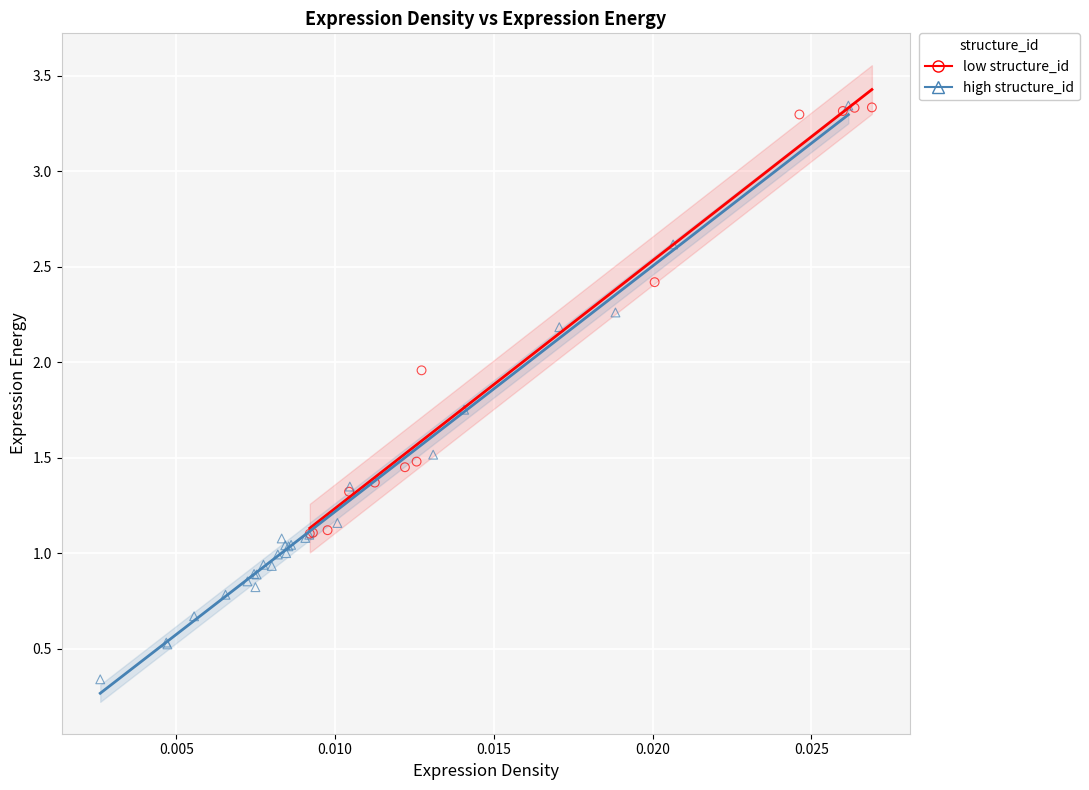

What are all the series names shown in the legend?

low structure_id, high structure_id